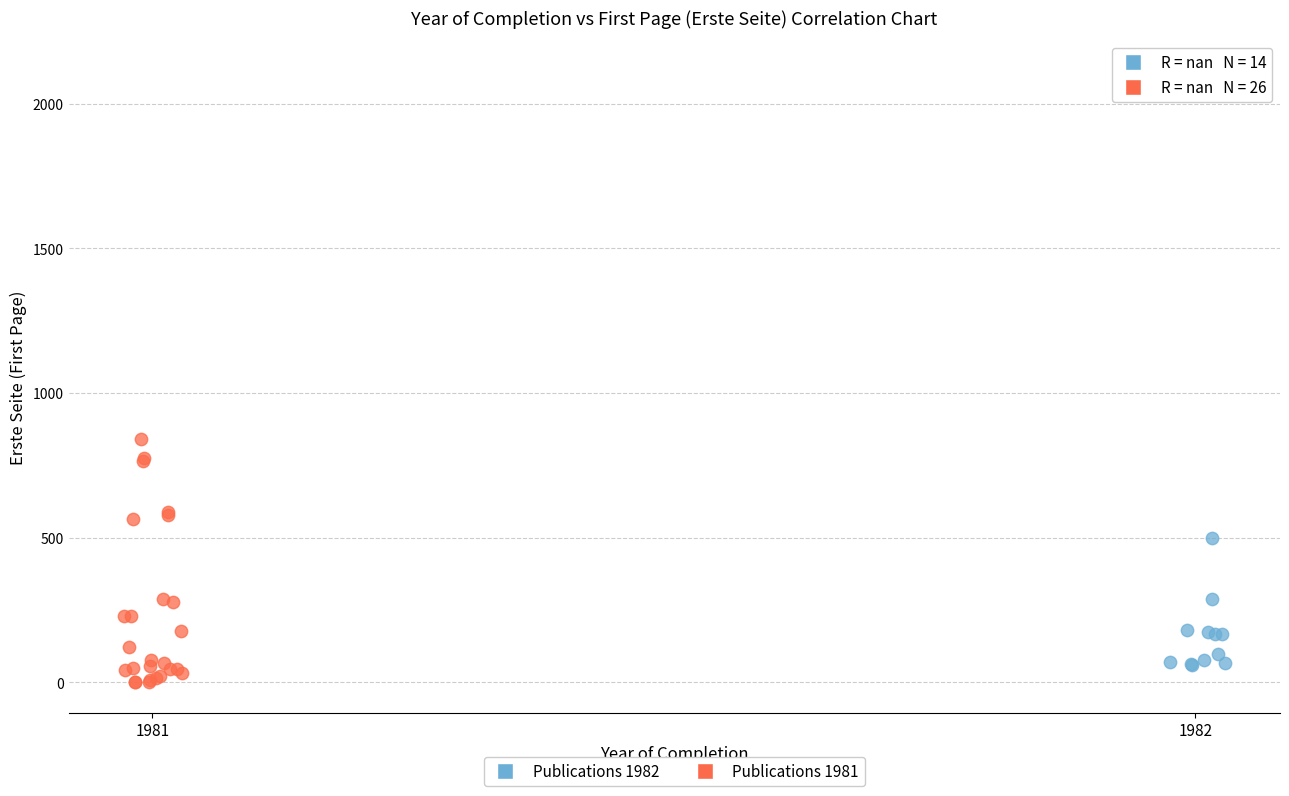

Which series reaches the minimum Y coordinate?

Publications 1981